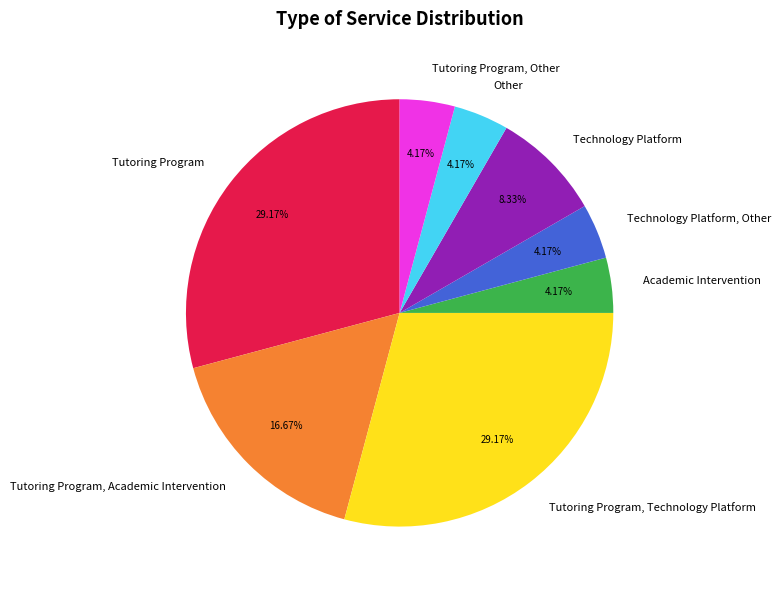

Combined, do Other and Tutoring Program account for over 50%?

No